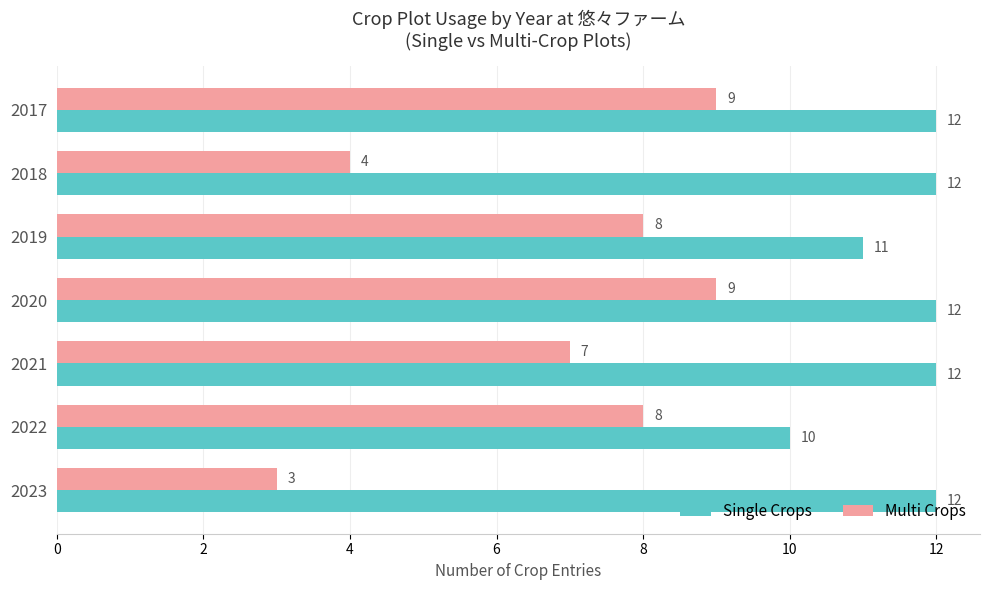

Where is Single Crops nearest to the value 11?

2019